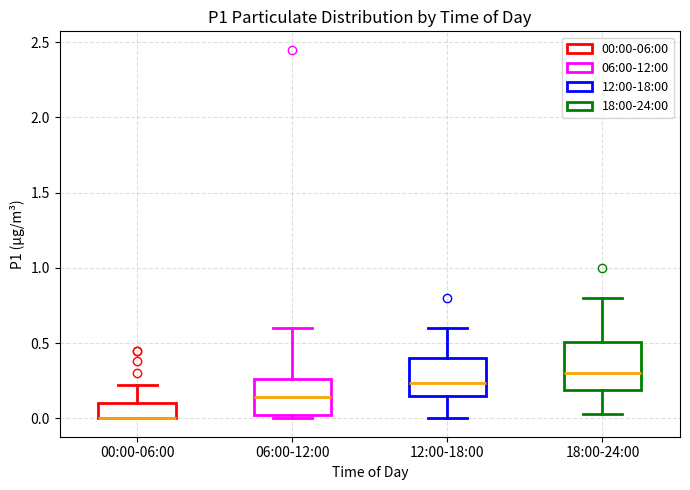

Where does the median line of the box for 12:00-18:00 sit on the y-axis? The values are not printed on the chart, so give them approximately, as read against the axis.

0.25